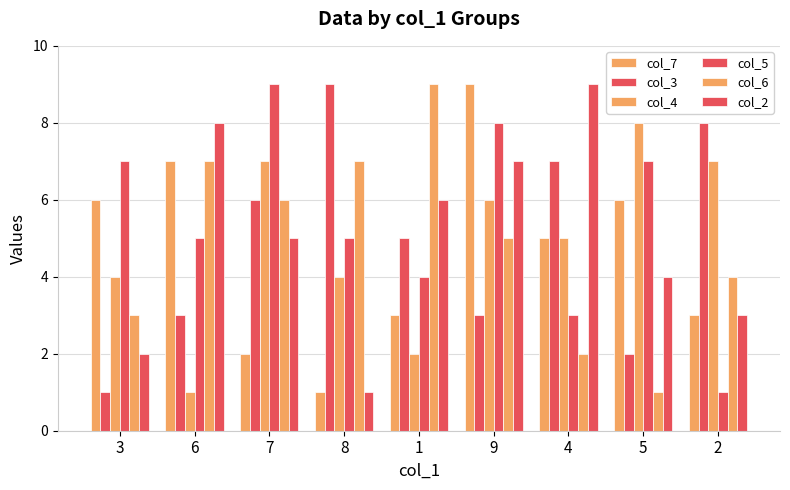

How many bars are there in total?

54